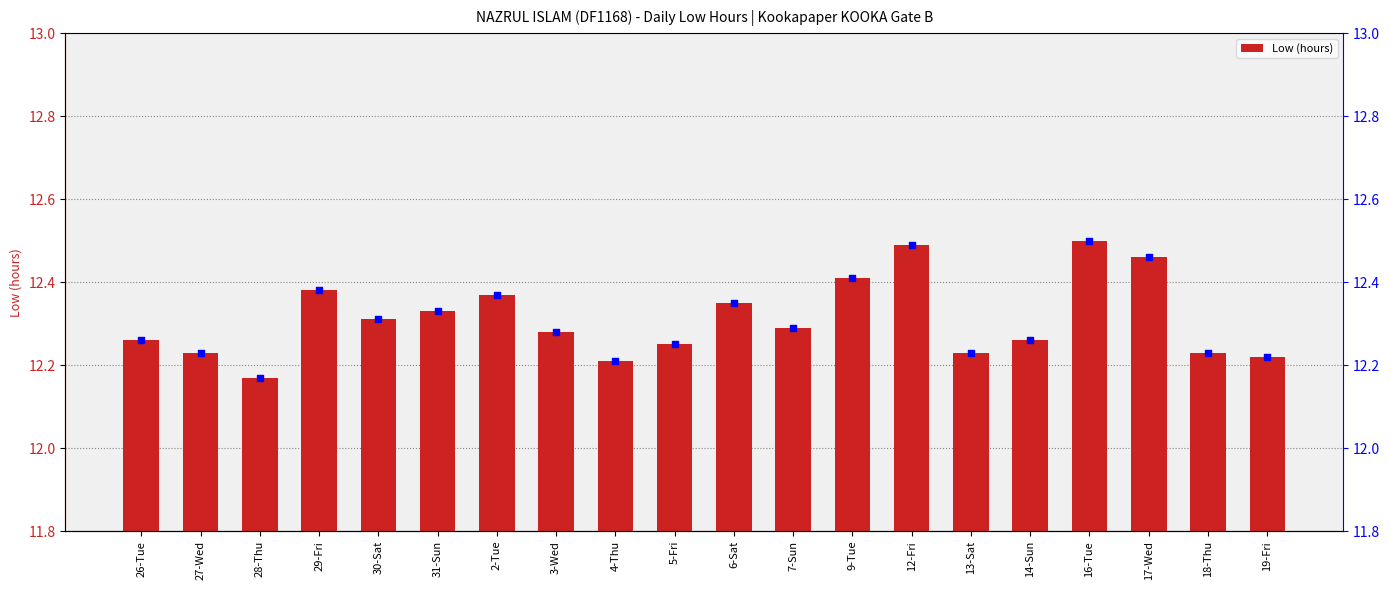

Which series has the largest total across all categories?

Low (hours)